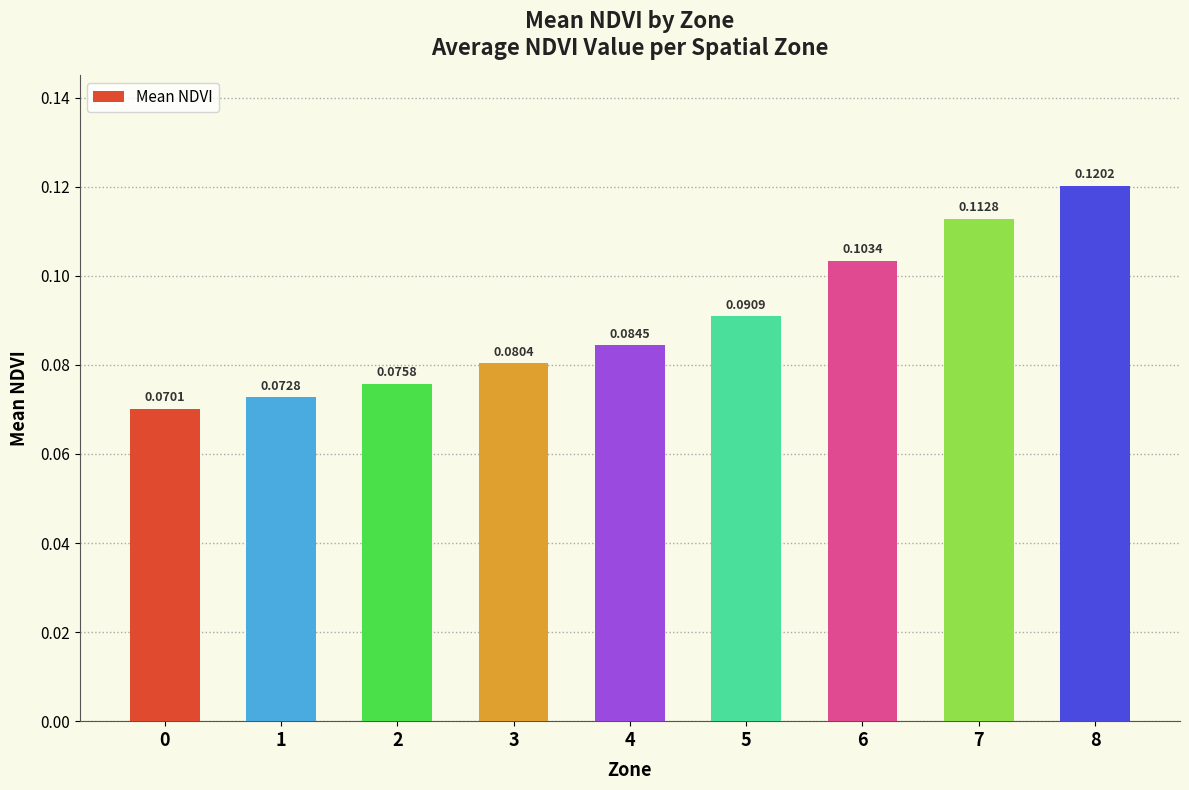

Between 2 and 4, which is larger?

4